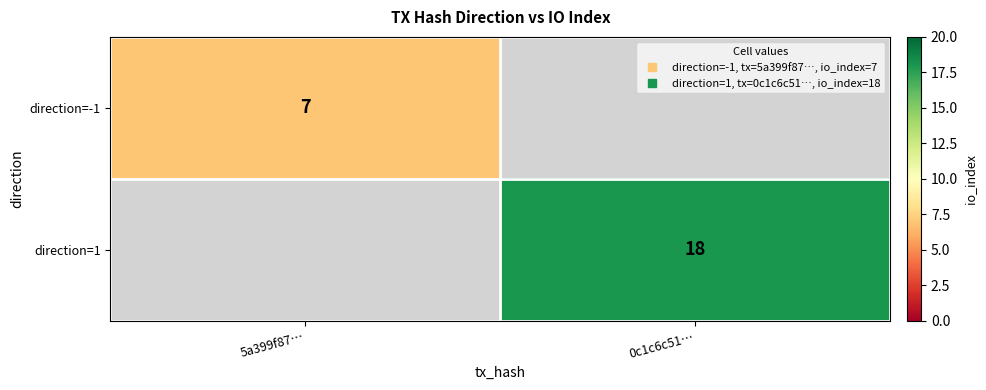

What is the greatest value displayed?

18.0